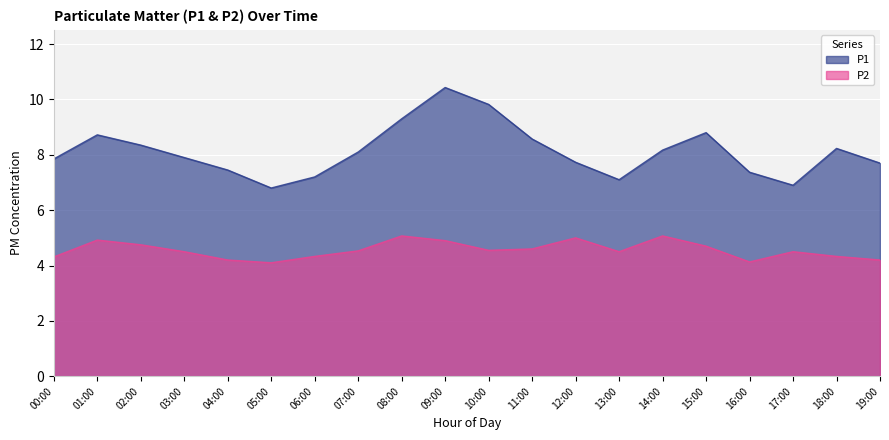

What is the sum of the P2 values at 10:00 and 01:00?

9.5